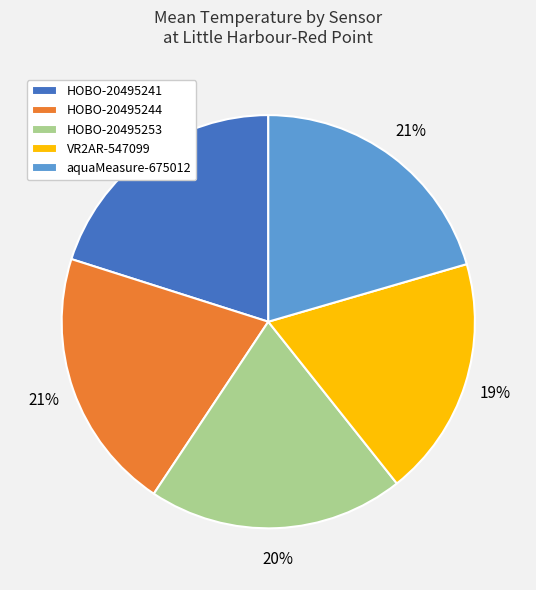

Is it true that HOBO-20495253 is 35% of the pie?

False